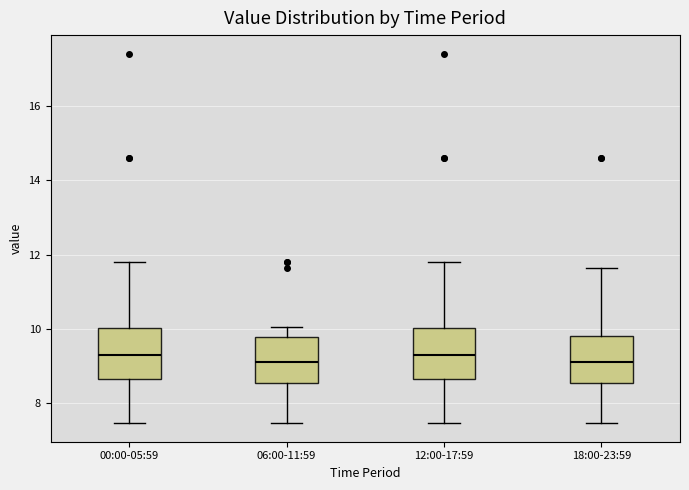

Reading left to right, transcribe this box plot: for each box, give where its median line is, the range the box spans, and where its two whiskers end, as read against the y-axis. The values are not printed on the chart, so give them approximately, as read against the axis.

00:00-05:59: median 9.2, box 8.6 to 10.0, whiskers 7.4 to 11.8
06:00-11:59: median 9.2, box 8.6 to 9.8, whiskers 7.4 to 10.0
12:00-17:59: median 9.2, box 8.6 to 10.0, whiskers 7.4 to 11.8
18:00-23:59: median 9.2, box 8.6 to 9.8, whiskers 7.4 to 11.6